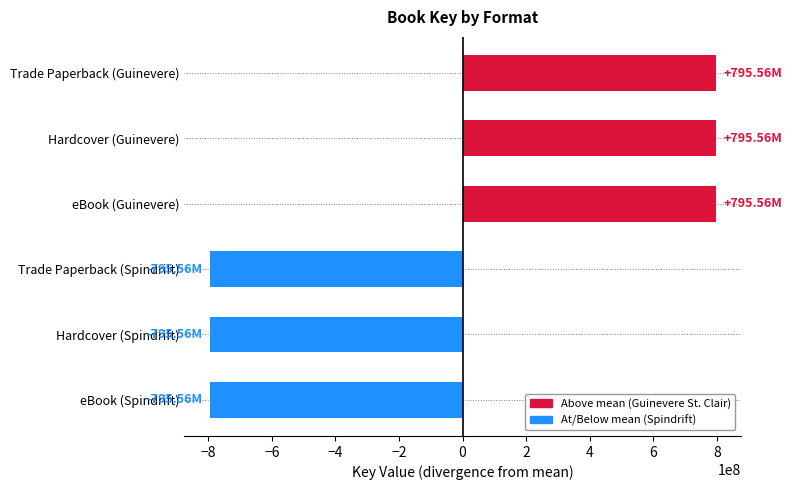

What is the difference between the second highest and second lowest values?

1591127313.0